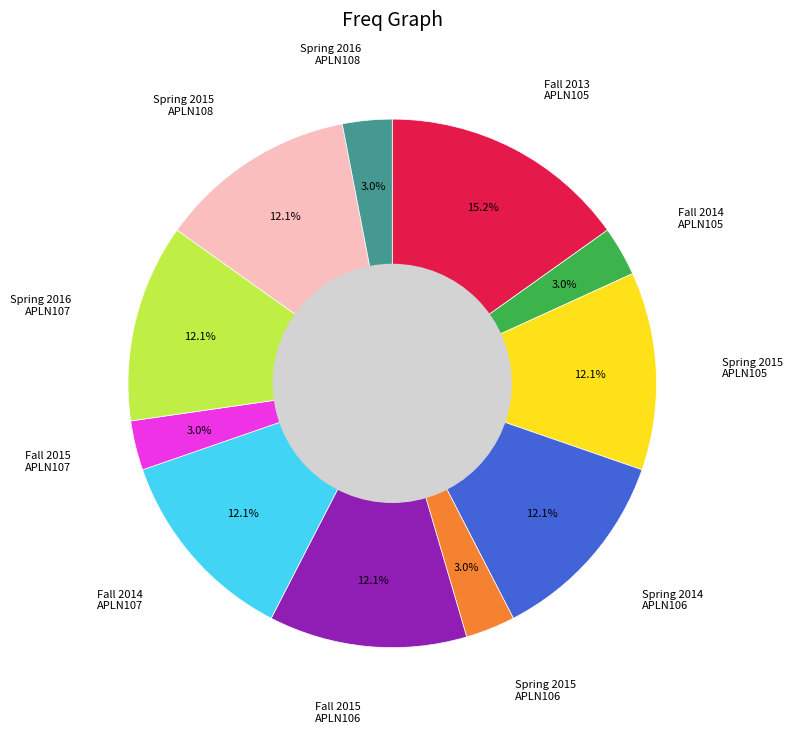

To the nearest percent, what is the average slice percentage?

9%